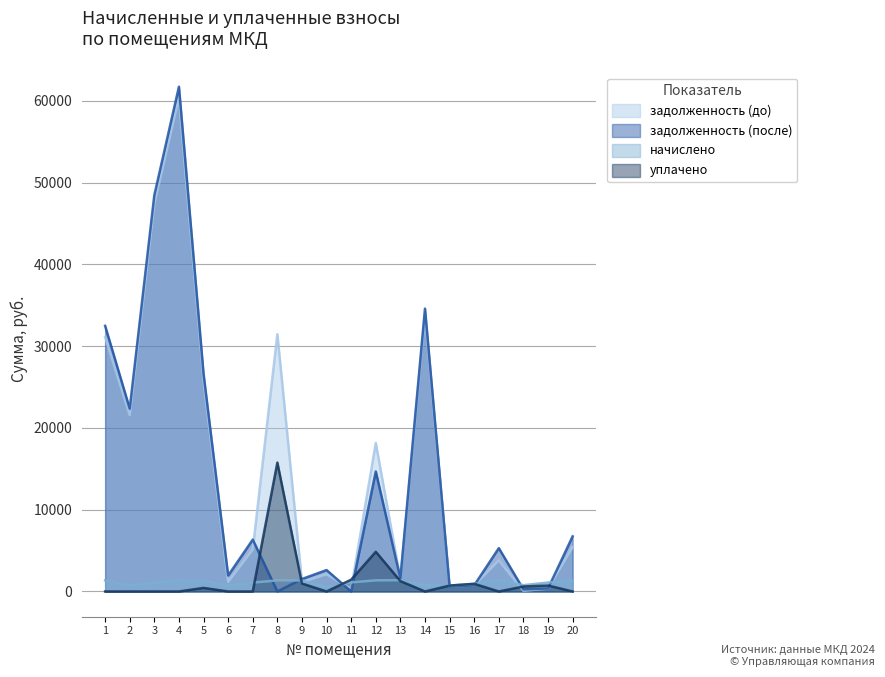

Which series has the largest total across all categories?

задолженность (до)